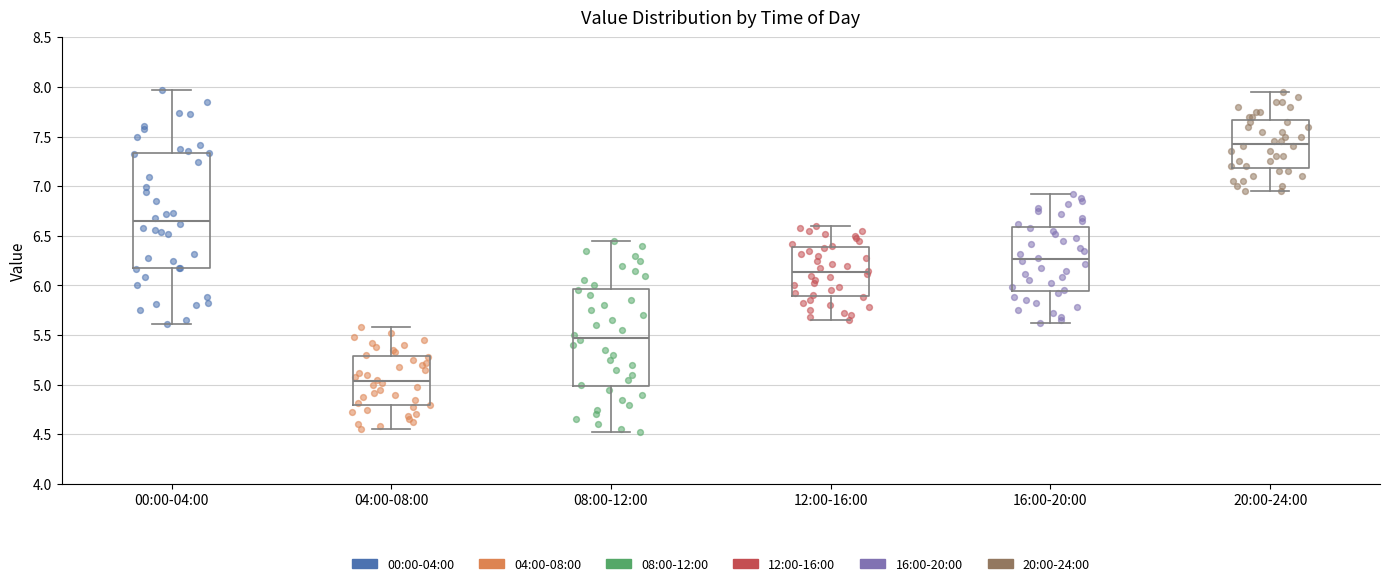

Reading left to right, read every box against the y-axis: the position of its median line, the range the box covers, and the ends of its whiskers. The values are not printed on the chart, so give them approximately, as read against the axis.

00:00-04:00: median 6.65, box 6.20 to 7.35, whiskers 5.60 to 7.95
04:00-08:00: median 5.05, box 4.80 to 5.30, whiskers 4.55 to 5.60
08:00-12:00: median 5.50, box 5.00 to 5.95, whiskers 4.50 to 6.45
12:00-16:00: median 6.15, box 5.90 to 6.40, whiskers 5.65 to 6.60
16:00-20:00: median 6.25, box 5.95 to 6.60, whiskers 5.60 to 6.90
20:00-24:00: median 7.45, box 7.20 to 7.65, whiskers 6.95 to 7.95